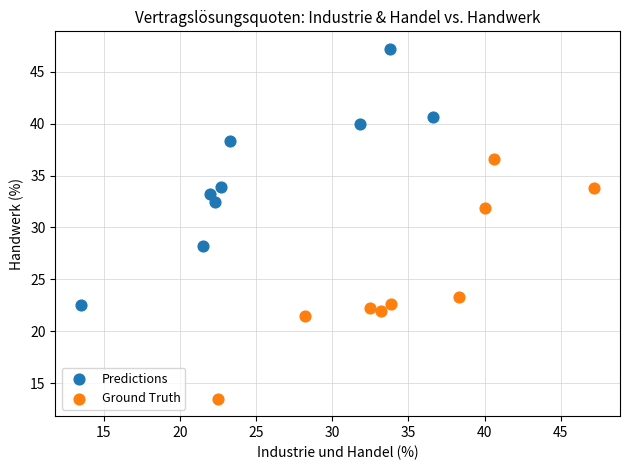

Which series reaches the minimum Y coordinate?

Ground Truth